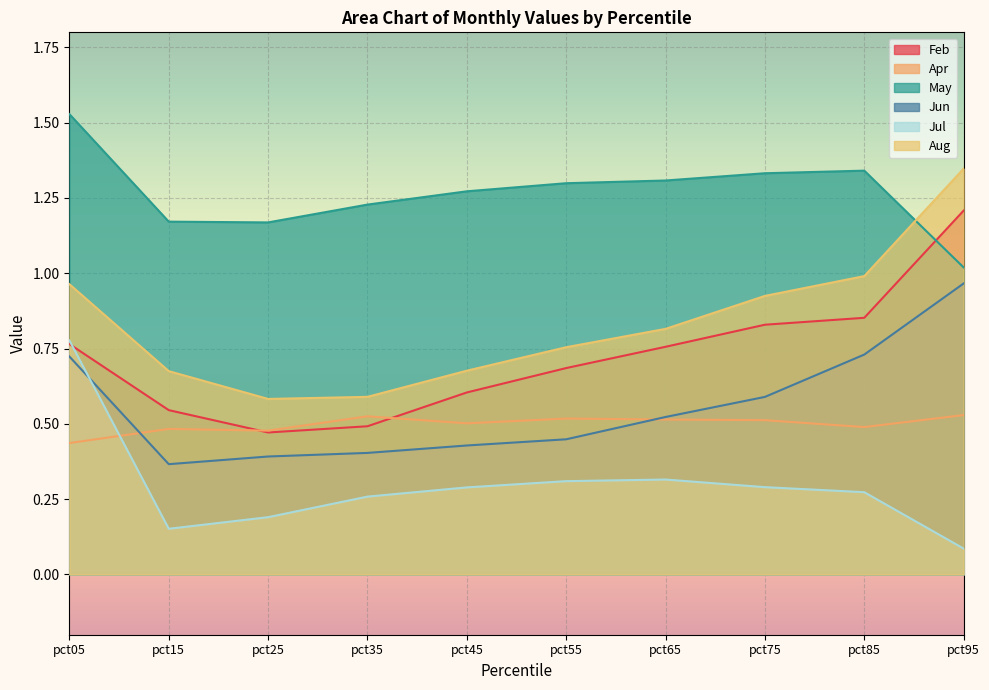

Rank the series at pct55 from lowest to highest value.

Jul, Jun, Apr, Feb, Aug, May